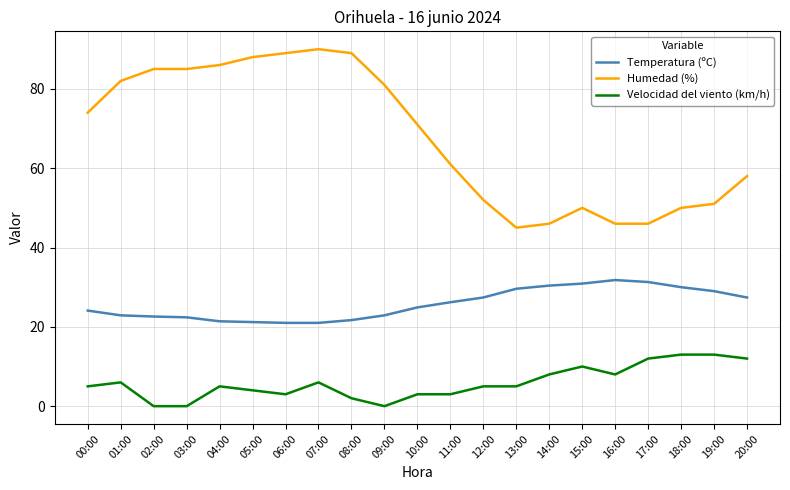

Is it true that Temperatura (ºC) equals 22.9 at 01:00?

True